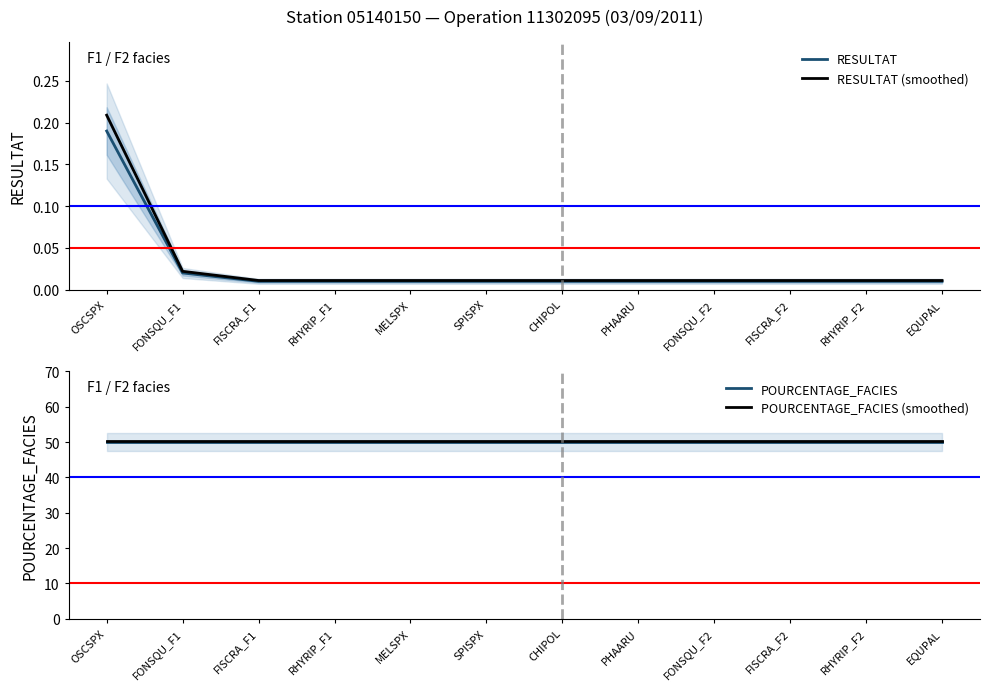

At which label does RESULTAT reach its minimum?

FISCRA_F1